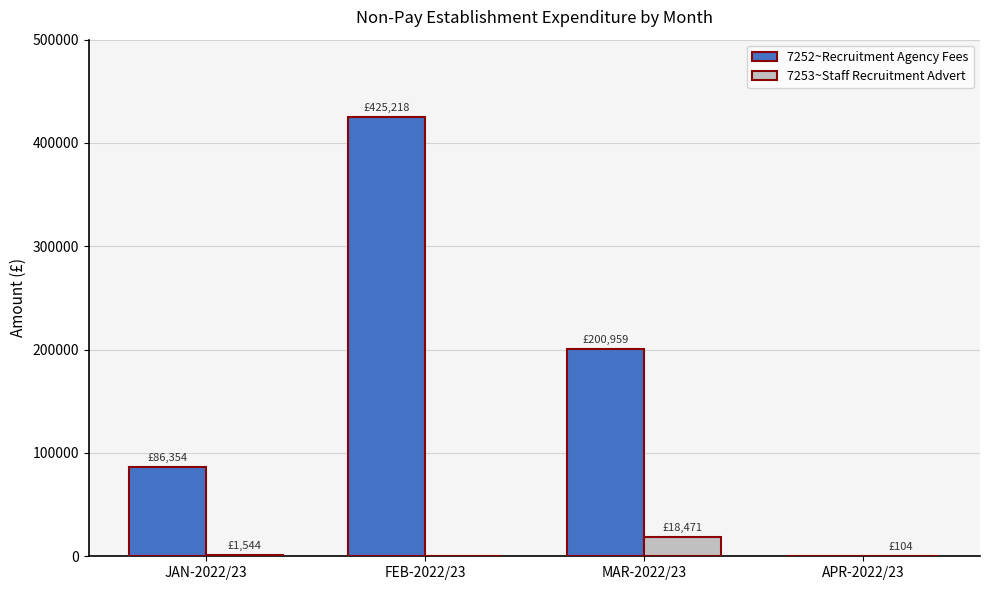

At which label does 7253~Staff Recruitment Advert first exceed 1543?

JAN-2022/23